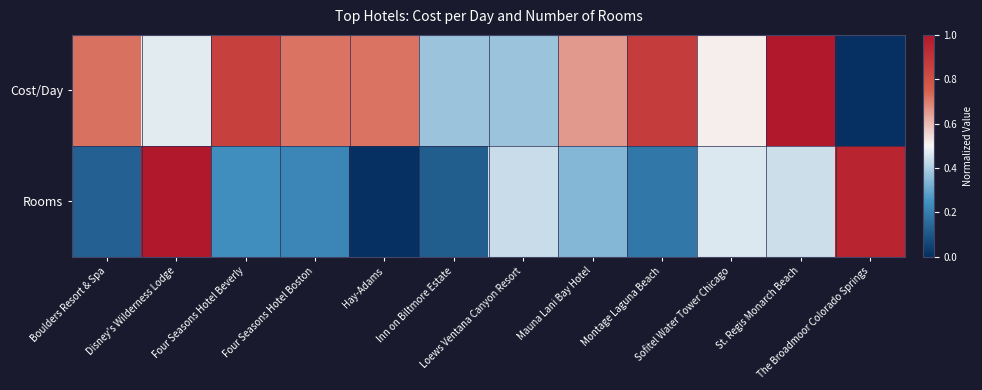

Rank the series by their average value, from lowest to highest.

Rooms, Cost/Day